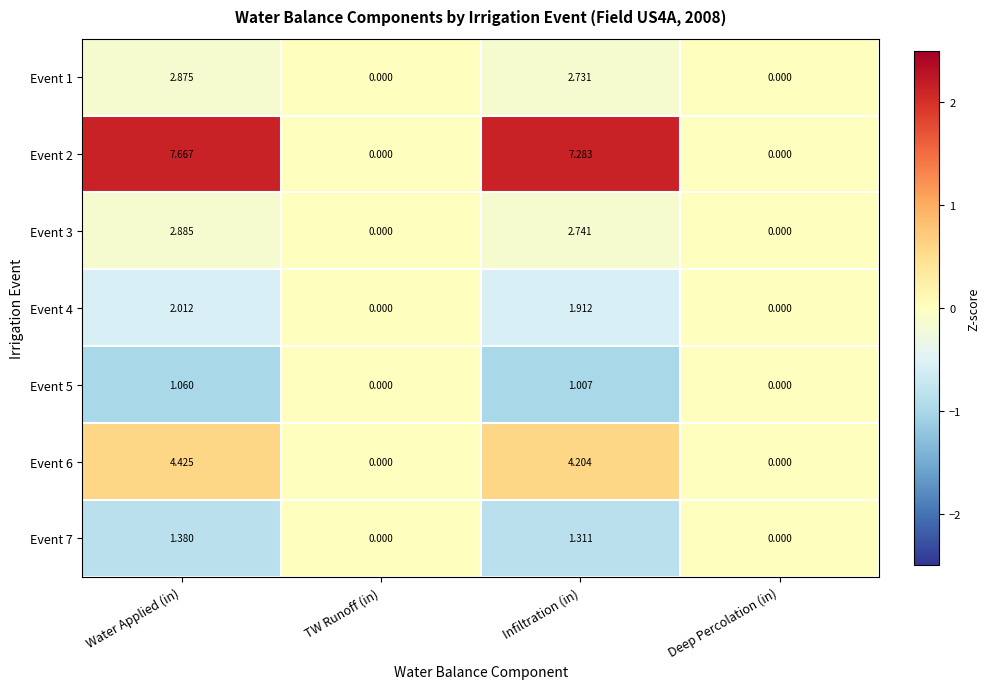

Is the value of Event 4 at Infiltration (in) greater than the value of Event 5 at Deep Percolation (in)?

Yes